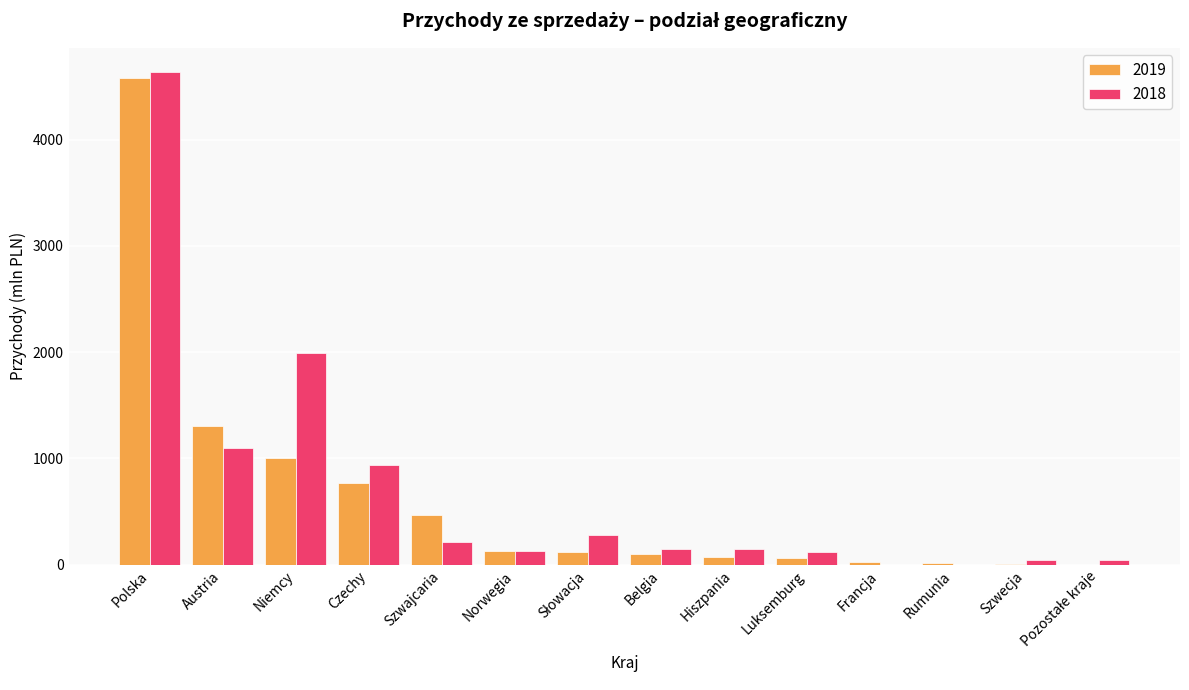

What is the sum of all 2018 values?

9809.5